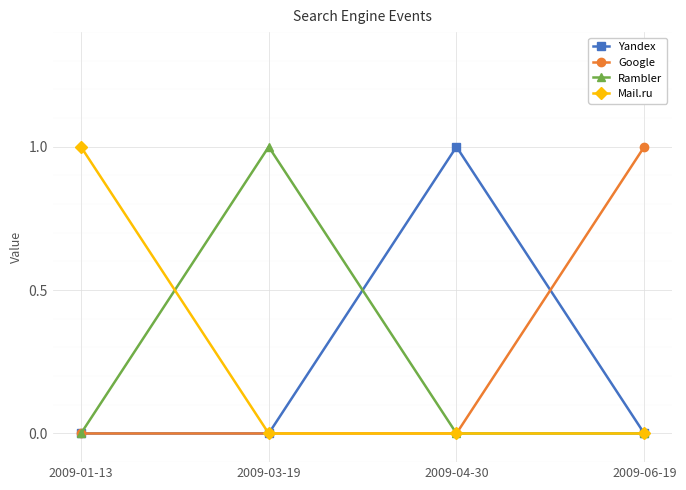

What is the sum of all Yandex values?

1